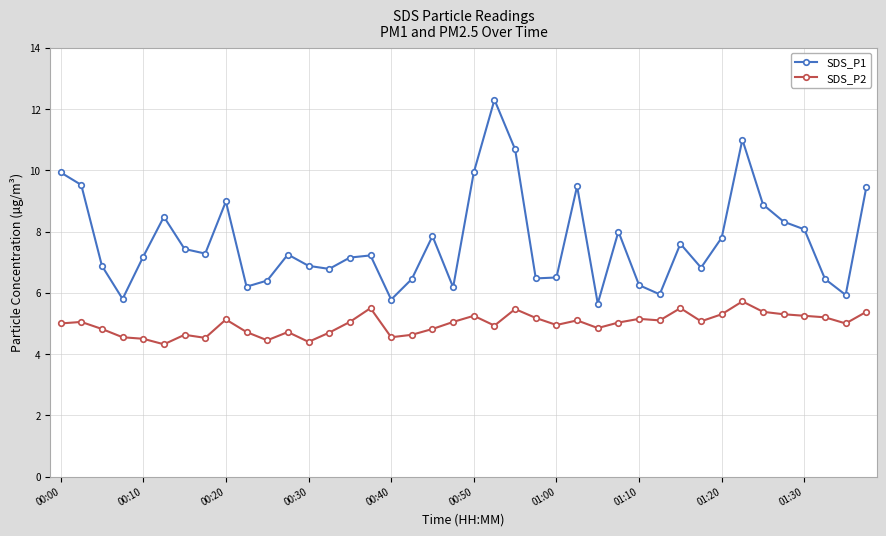

Rank the series by their maximum value, from lowest to highest.

SDS_P2, SDS_P1